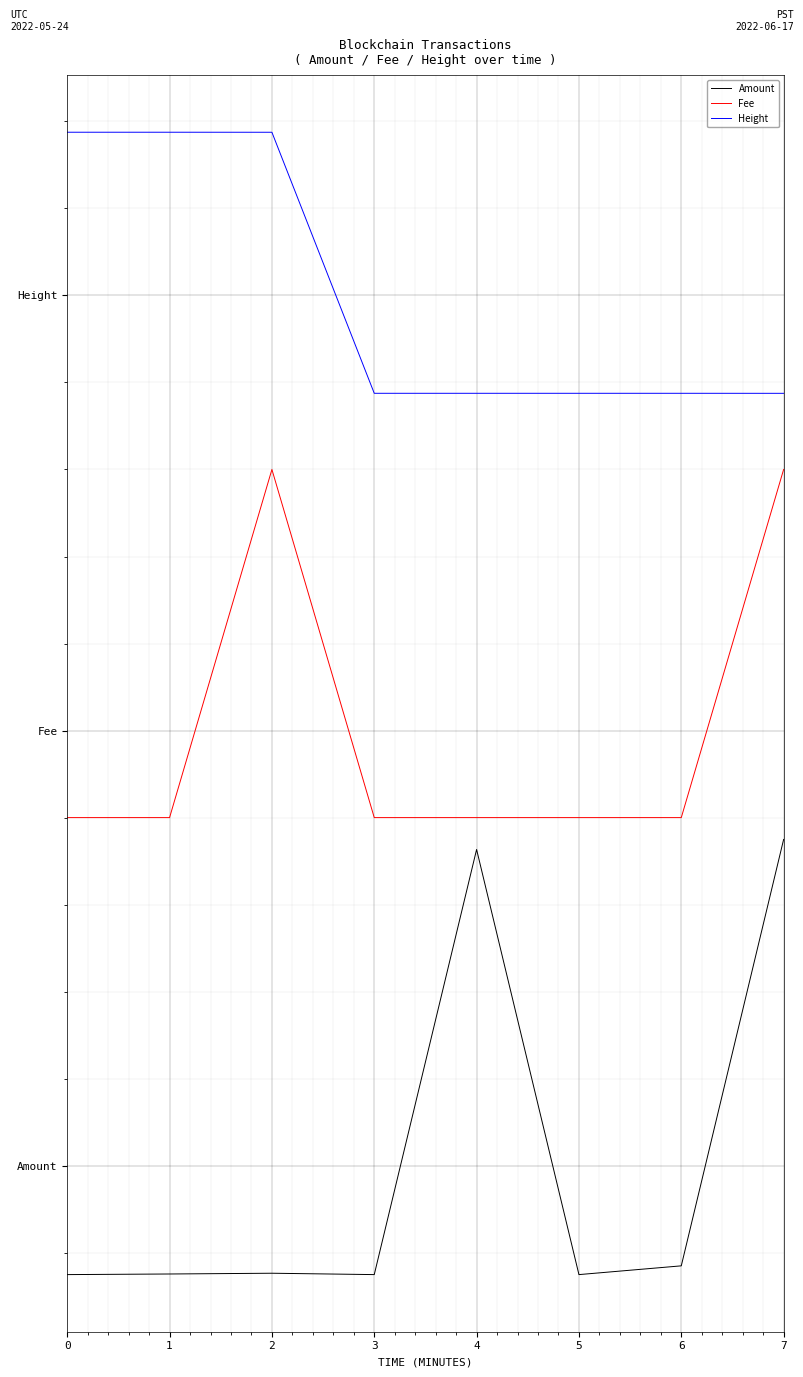

Is it true that Amount equals -0.4 at 0?

False